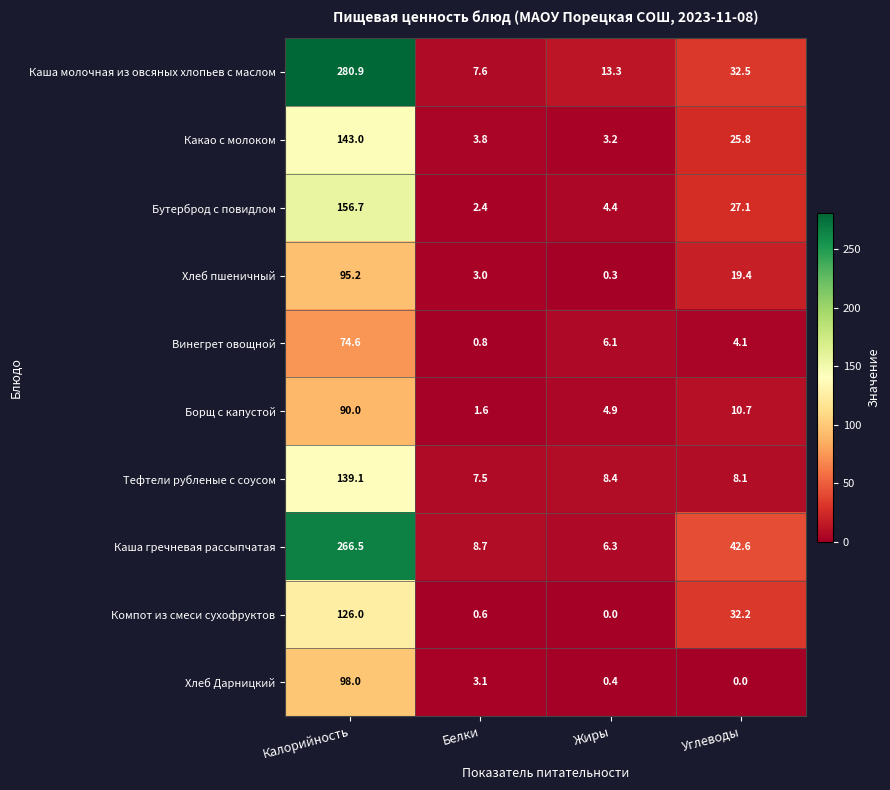

What is the difference between the maximum and minimum values in the Тефтели рубленые с соусом series?

131.6